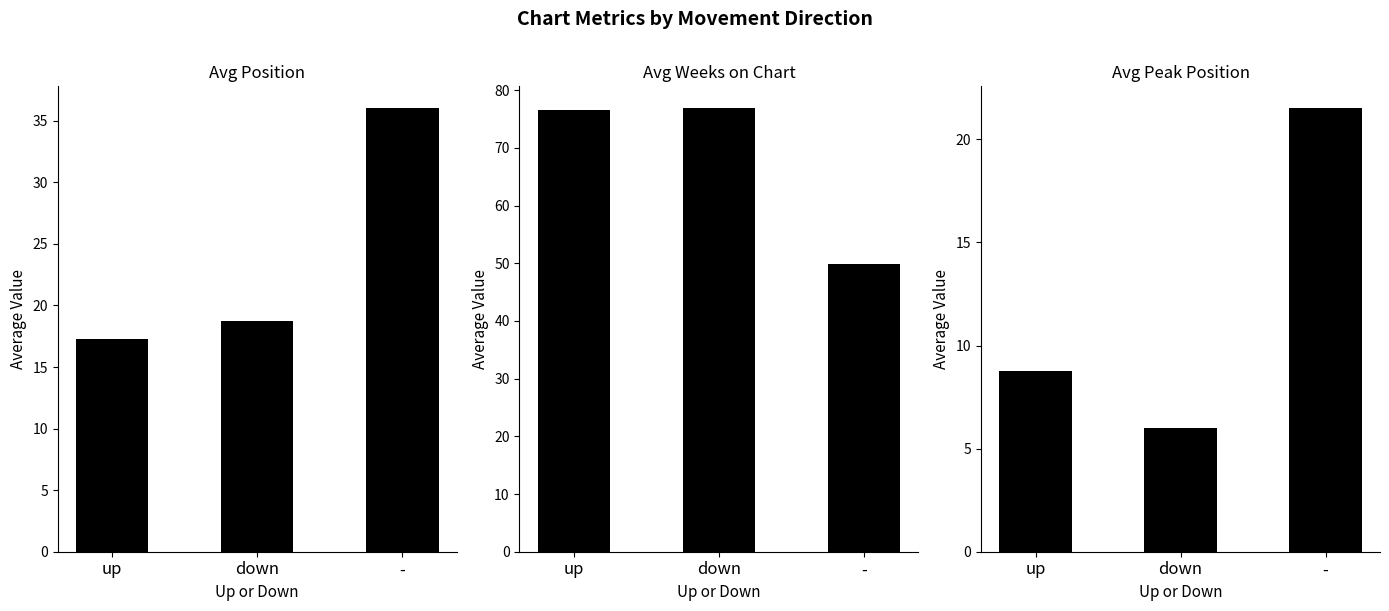

What is the label of the 2nd bar from the right?

down